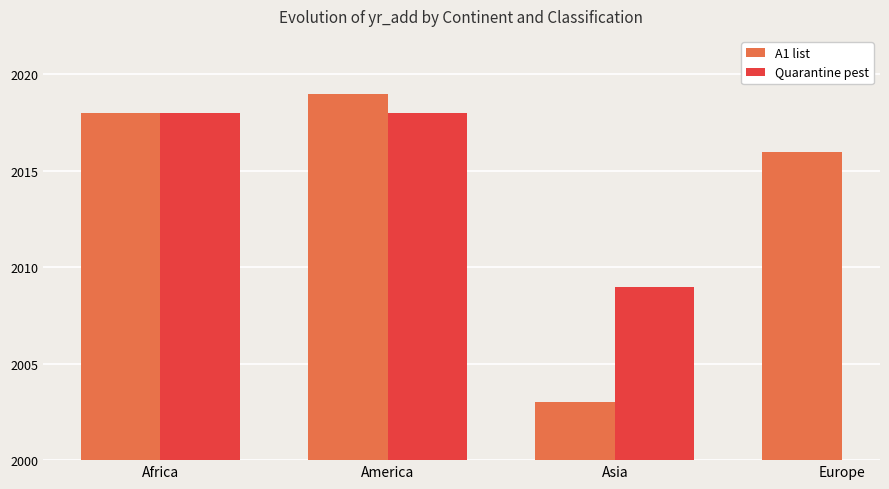

What is the label of the 2nd bar from the right?

Asia